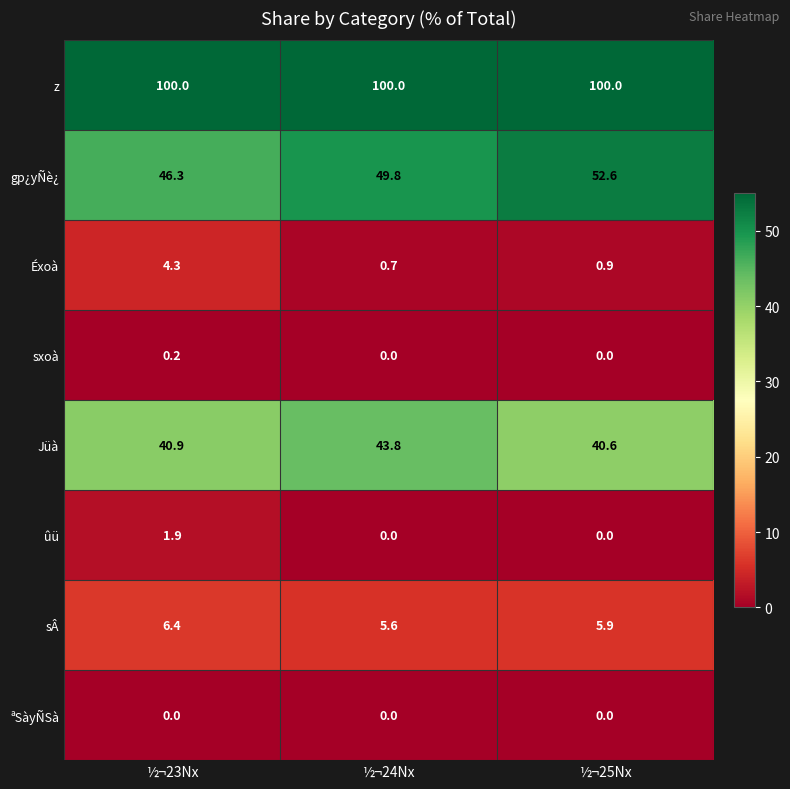

How many categories are shown in the chart?

3